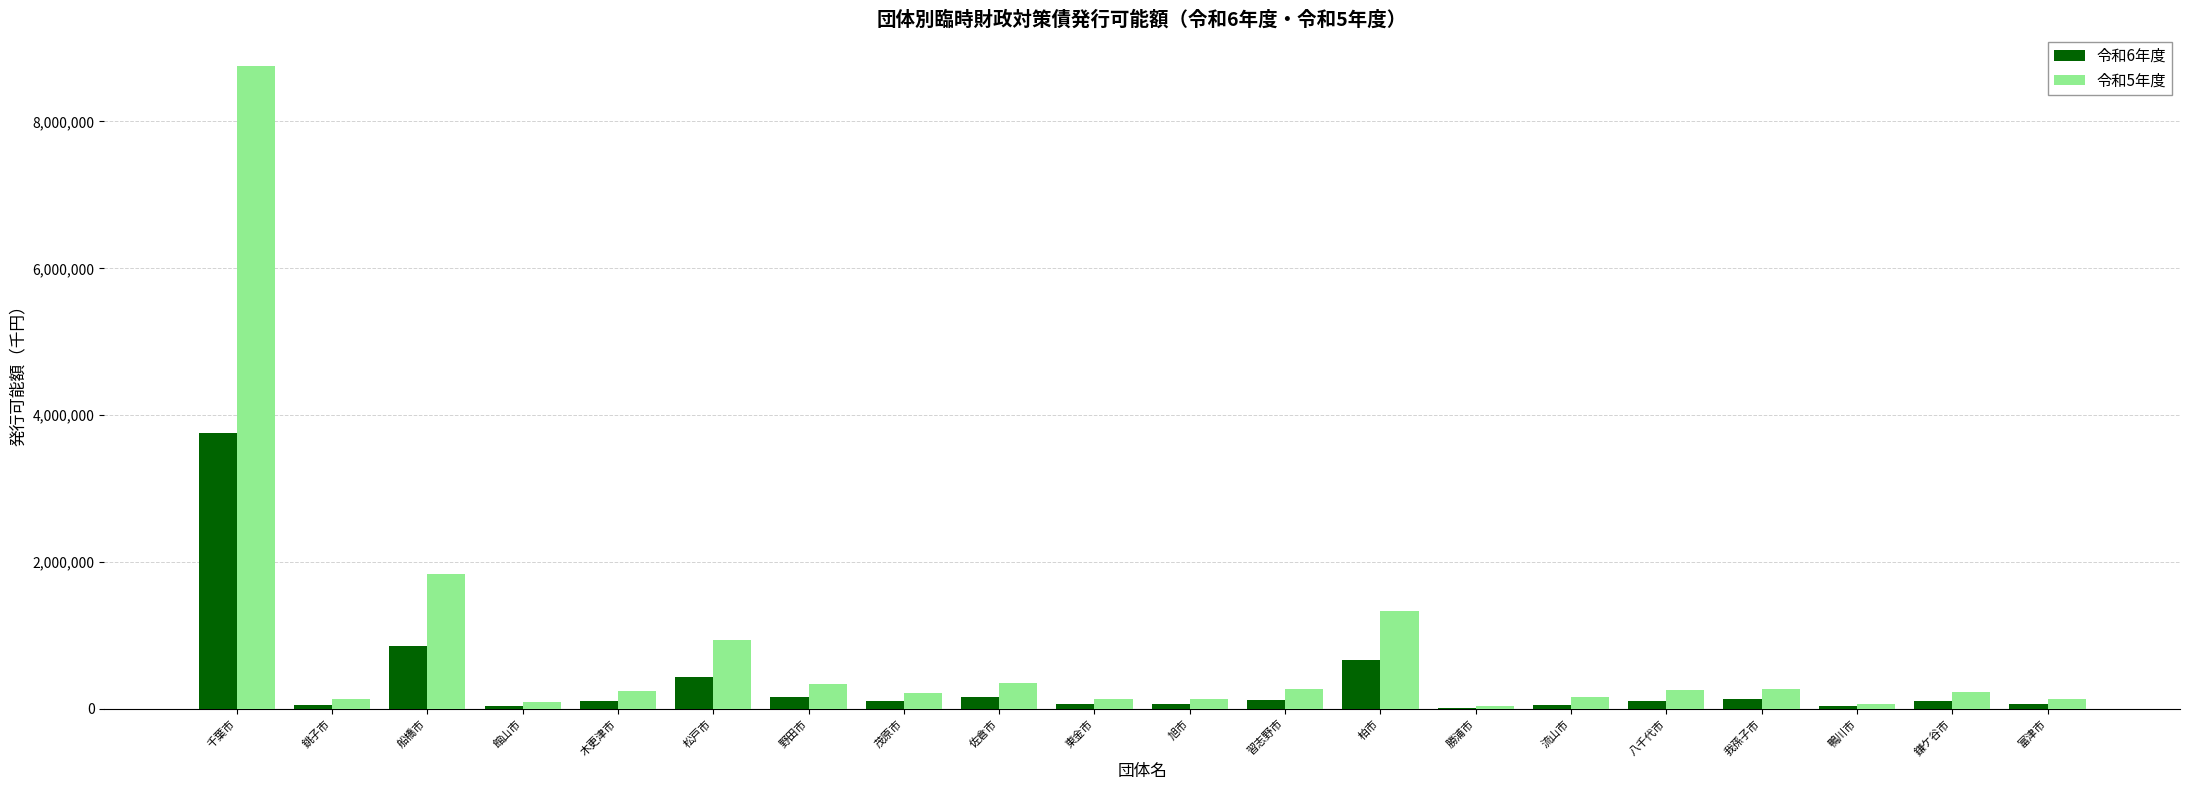

At which category does the chart reach its peak across all series?

千葉市